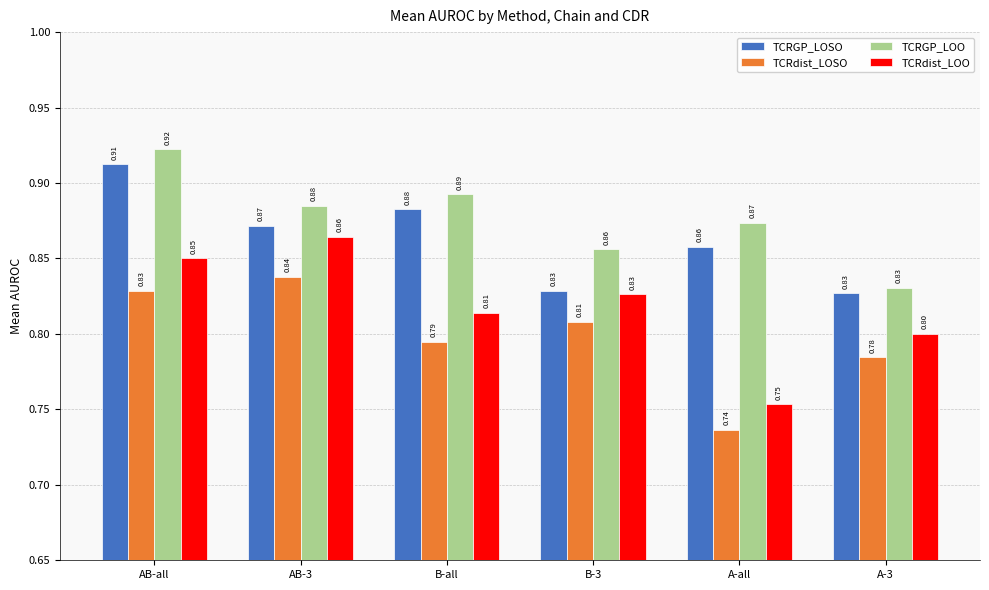

Count the number of categories in the chart.

6